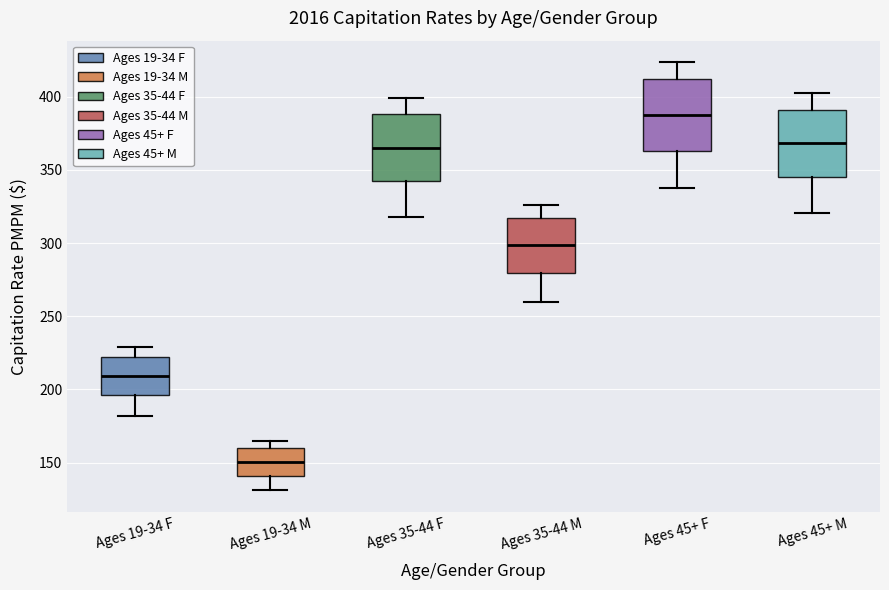

Reading left to right, read every box against the y-axis: the position of its median line, the range the box covers, and the ends of its whiskers. The values are not printed on the chart, so give them approximately, as read against the axis.

Ages 19-34 F: median 210, box 195 to 220, whiskers 180 to 230
Ages 19-34 M: median 150, box 140 to 160, whiskers 130 to 165
Ages 35-44 F: median 365, box 340 to 390, whiskers 320 to 400
Ages 35-44 M: median 300, box 280 to 315, whiskers 260 to 325
Ages 45+ F: median 390, box 365 to 410, whiskers 335 to 425
Ages 45+ M: median 370, box 345 to 390, whiskers 320 to 400